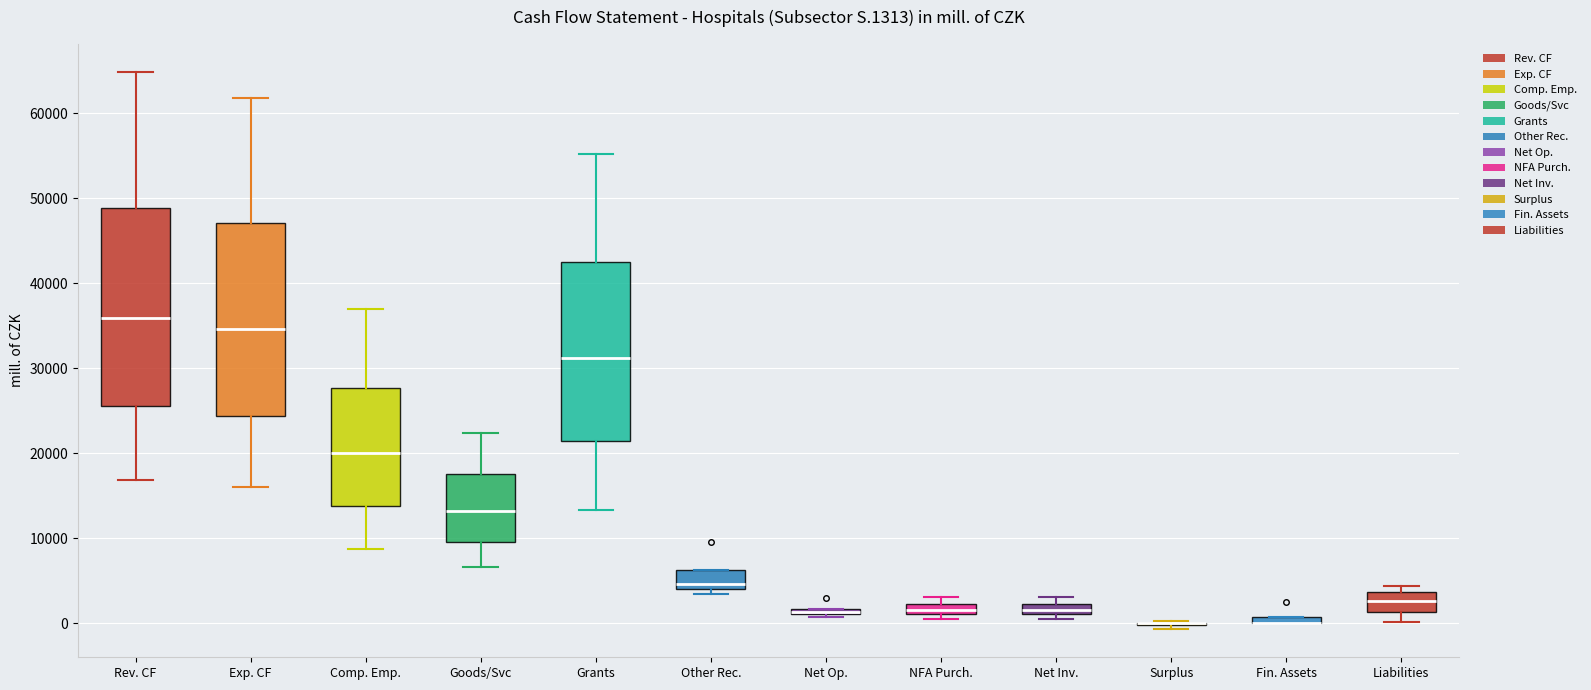

Where does the lower whisker of the box for Goods/Svc end on the y-axis? The values are not printed on the chart, so give them approximately, as read against the axis.

7000